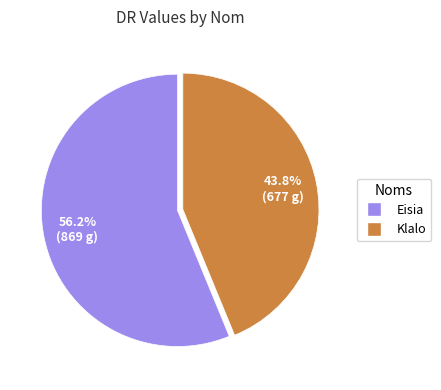

Does any single category account for the majority?

Yes